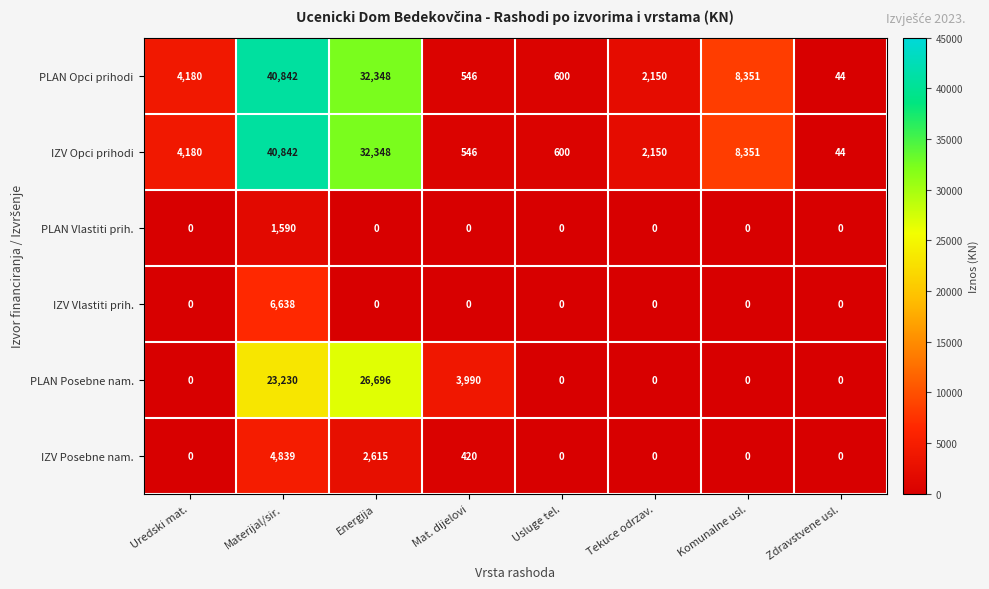

Between Mat. dijelovi and Zdravstvene usl., which series saw the biggest shift?

PLAN Posebne nam.